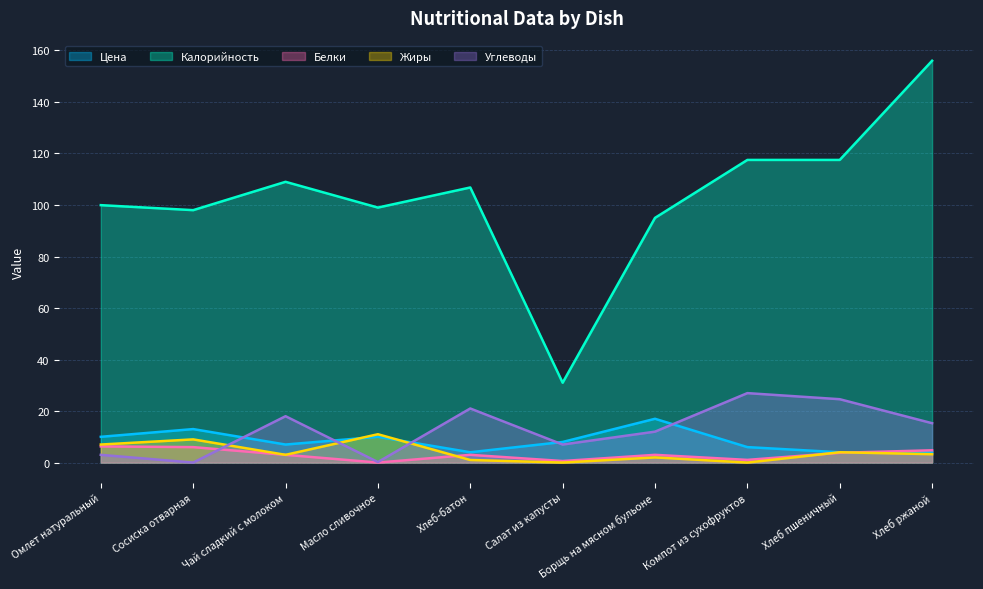

What is the difference between the highest and lowest values at Хлеб-батон?

105.8